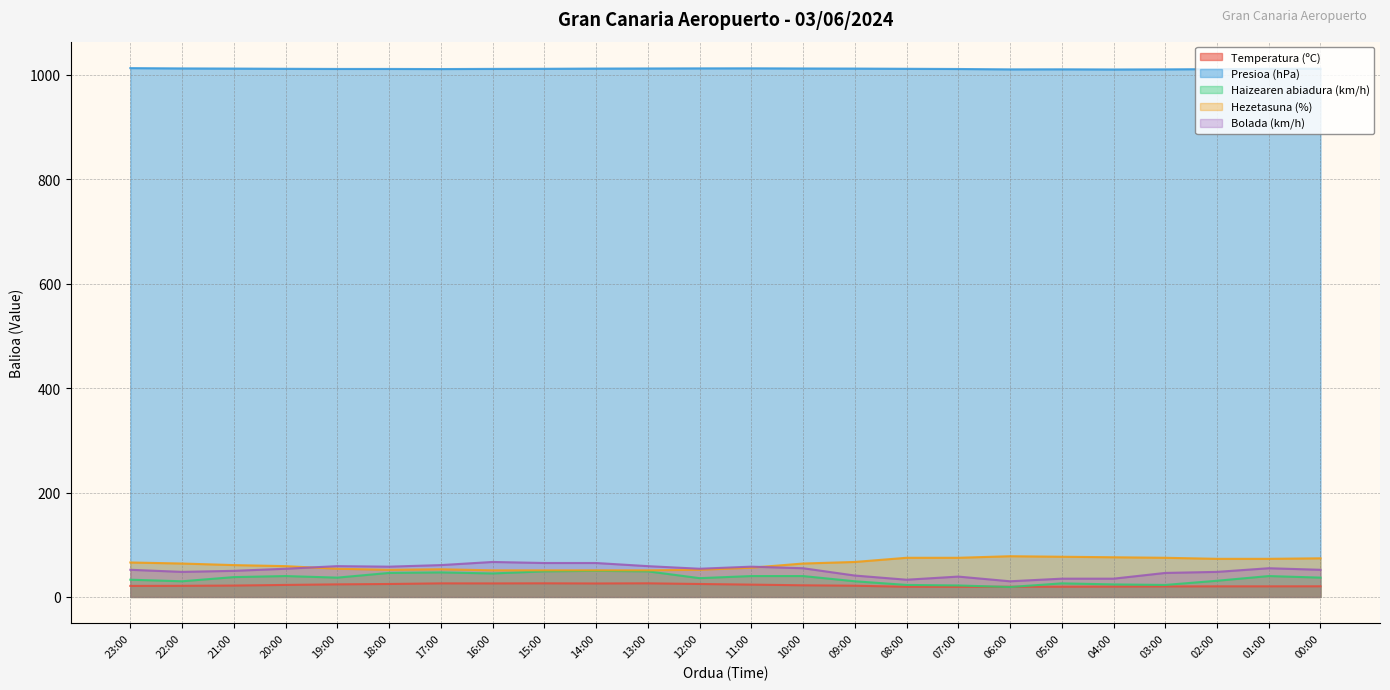

Reading right to left, extract all data points from this chart.

Temperatura (ºC): 00:00=20.4	01:00=20.3	02:00=20.3	03:00=20.1	04:00=19.8	05:00=19.6	06:00=19.5	07:00=19.4	08:00=19.5	09:00=21.5	10:00=22.3	11:00=23.6	12:00=24.8	13:00=26.1	14:00=25.8	15:00=26.1	16:00=25.9	17:00=26.0	18:00=24.8	19:00=24.1	20:00=23.0	21:00=21.8	22:00=21.3	23:00=21.1
Presioa (hPa): 00:00=1011.7	01:00=1011.5	02:00=1011.0	03:00=1010.5	04:00=1010.3	05:00=1010.6	06:00=1010.5	07:00=1011.2	08:00=1011.6	09:00=1012.0	10:00=1012.2	11:00=1012.5	12:00=1012.4	13:00=1012.2	14:00=1012.0	15:00=1011.6	16:00=1011.4	17:00=1011.1	18:00=1011.3	19:00=1011.3	20:00=1011.6	21:00=1012.0	22:00=1012.3	23:00=1012.9
Haizearen abiadura (km/h): 00:00=37.0	01:00=40.0	02:00=31.0	03:00=23.0	04:00=24.0	05:00=26.0	06:00=19.0	07:00=22.0	08:00=23.0	09:00=30.0	10:00=40.0	11:00=40.0	12:00=36.0	13:00=49.0	14:00=50.0	15:00=49.0	16:00=45.0	17:00=47.0	18:00=46.0	19:00=37.0	20:00=40.0	21:00=38.0	22:00=30.0	23:00=33.0
Hezetasuna (%): 00:00=74.0	01:00=73.0	02:00=73.0	03:00=75.0	04:00=76.0	05:00=77.0	06:00=78.0	07:00=75.0	08:00=75.0	09:00=67.0	10:00=64.0	11:00=56.0	12:00=52.0	13:00=51.0	14:00=51.0	15:00=51.0	16:00=51.0	17:00=53.0	18:00=52.0	19:00=54.0	20:00=59.0	21:00=61.0	22:00=64.0	23:00=66.0
Bolada (km/h): 00:00=52.0	01:00=55.0	02:00=48.0	03:00=46.0	04:00=35.0	05:00=35.0	06:00=30.0	07:00=39.0	08:00=33.0	09:00=41.0	10:00=55.0	11:00=58.0	12:00=54.0	13:00=59.0	14:00=65.0	15:00=65.0	16:00=67.0	17:00=61.0	18:00=58.0	19:00=59.0	20:00=54.0	21:00=50.0	22:00=48.0	23:00=52.0